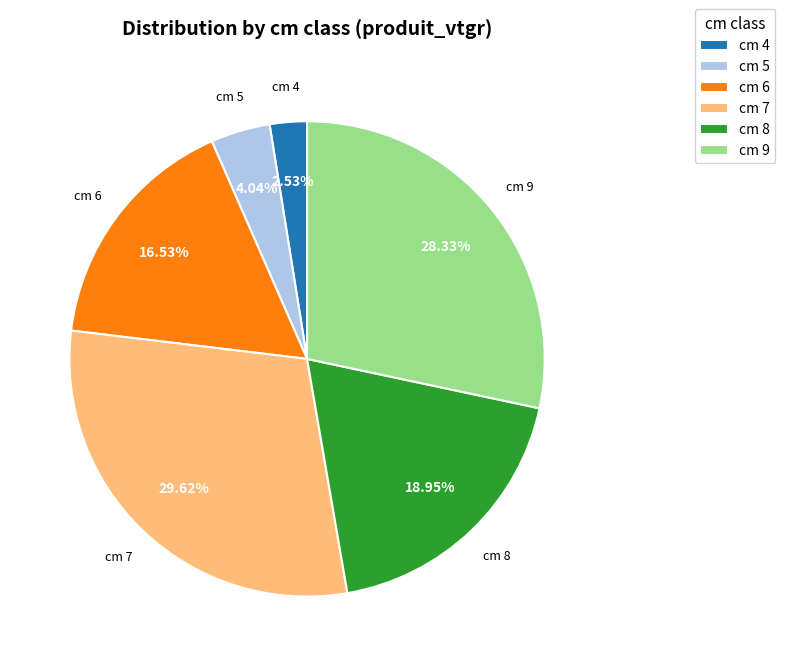

Rank the categories by value from lowest to highest.

cm 4, cm 5, cm 6, cm 8, cm 9, cm 7